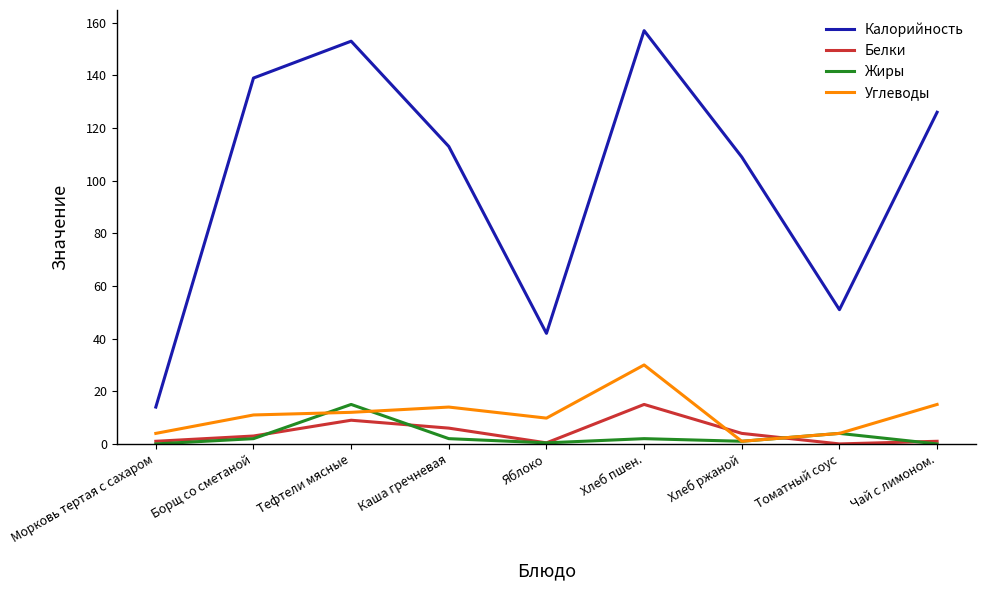

List the labels in order of Калорийность value, smallest first.

Морковь тертая с сахаром, Яблоко, Томатный соус, Хлеб ржаной, Каша гречневая, Чай с лимоном., Борщ со сметаной, Тефтели мясные, Хлеб пшен.